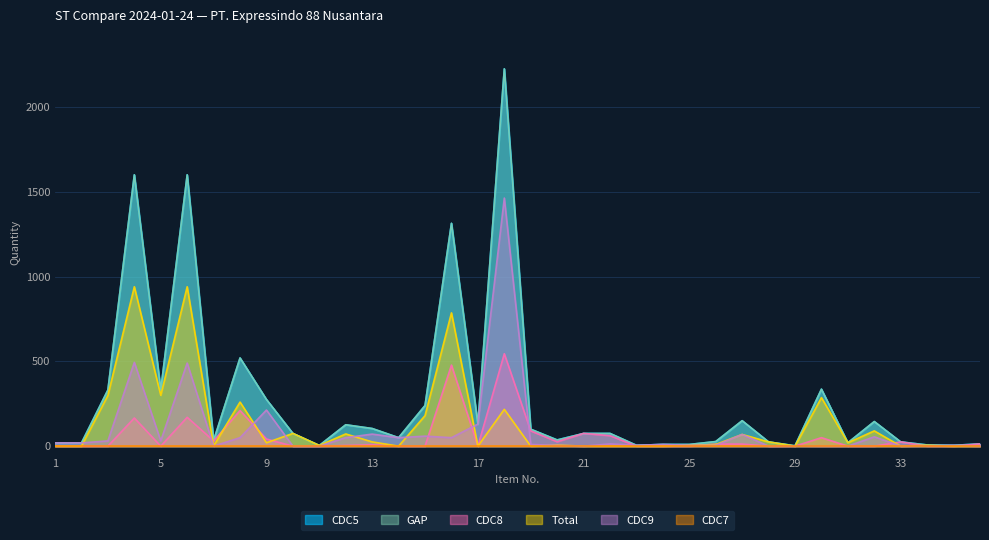

What is the maximum value shown in the chart?

2225